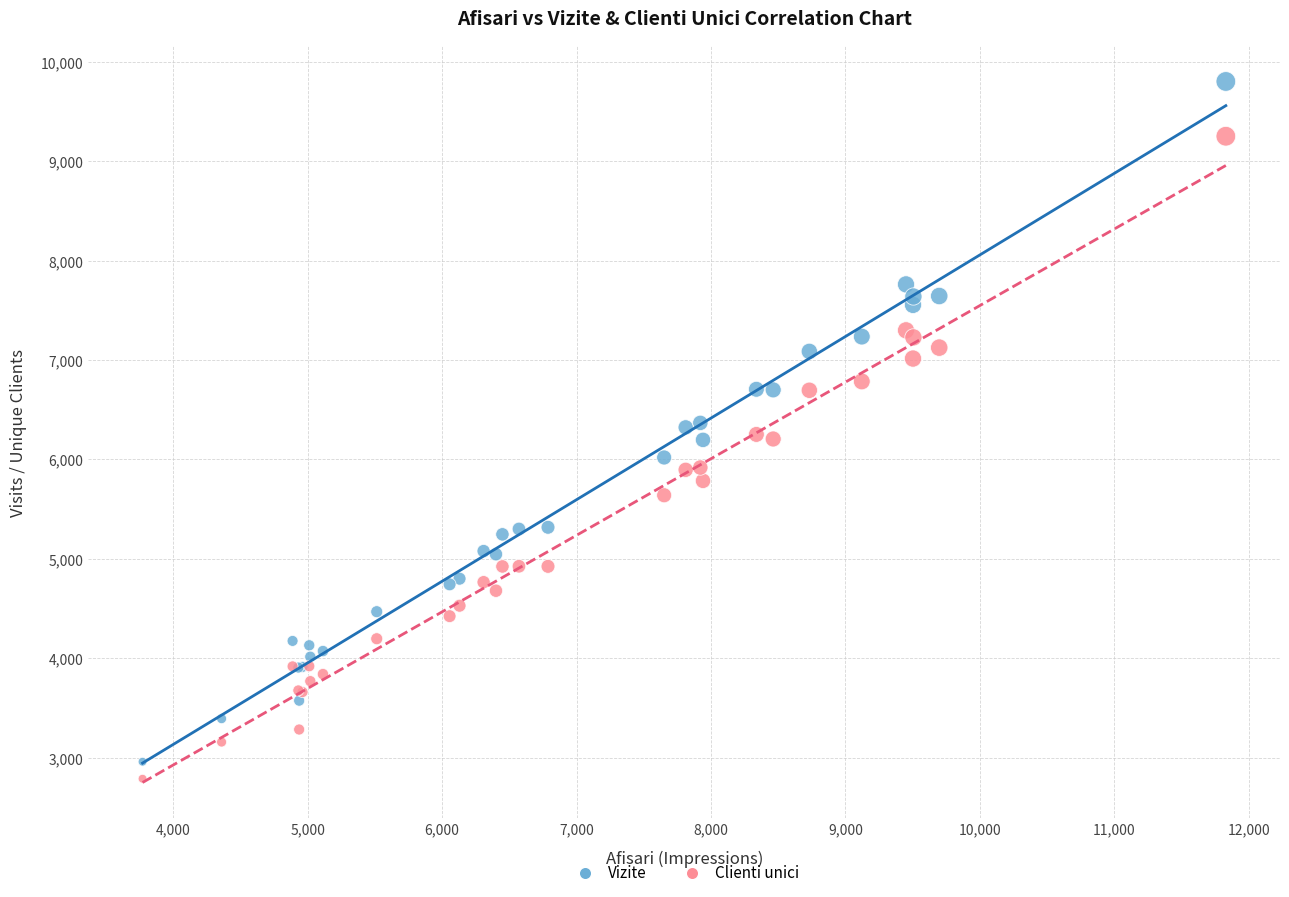

What are all the series names shown in the legend?

Vizite, Clienti unici